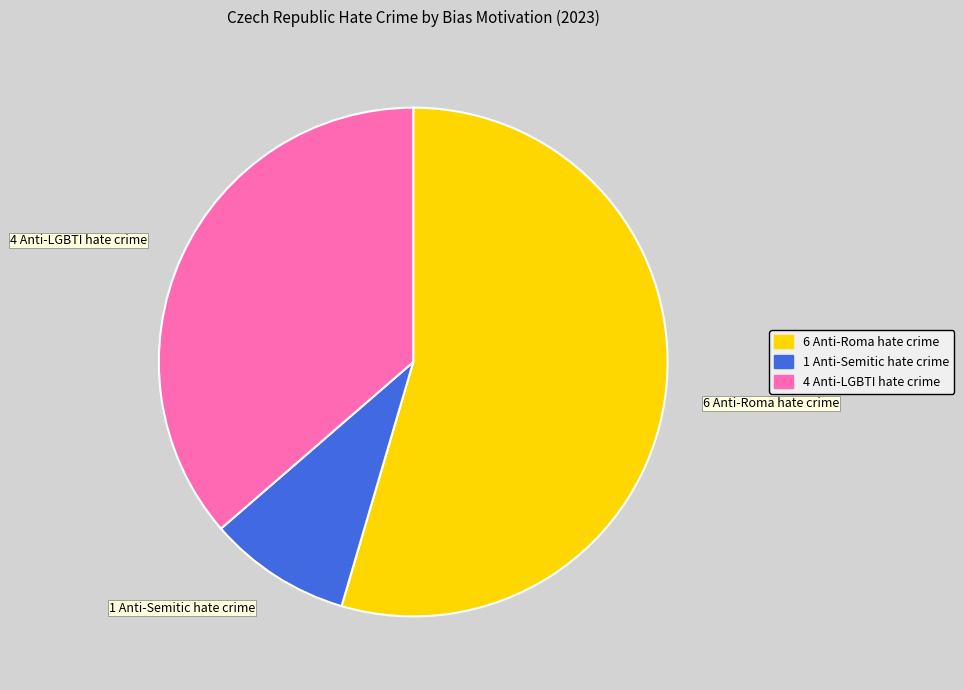

Rank the categories by value from highest to lowest.

6 Anti-Roma hate crime, 4 Anti-LGBTI hate crime, 1 Anti-Semitic hate crime